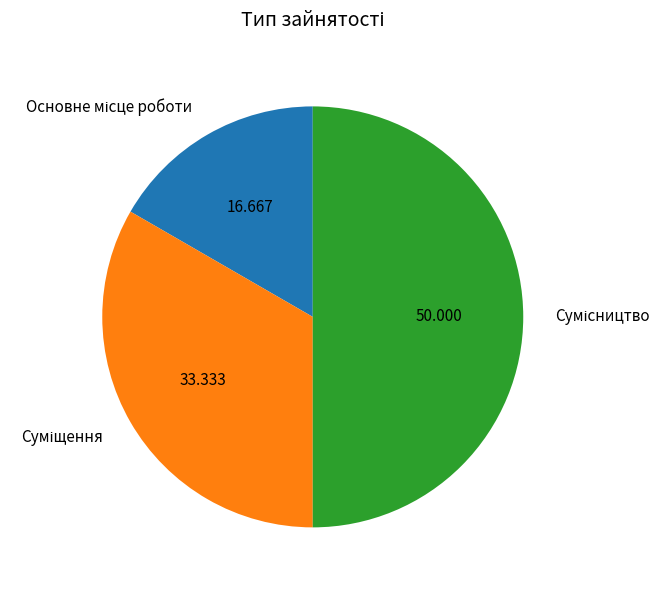

To the nearest percent, what is the average slice percentage?

33%